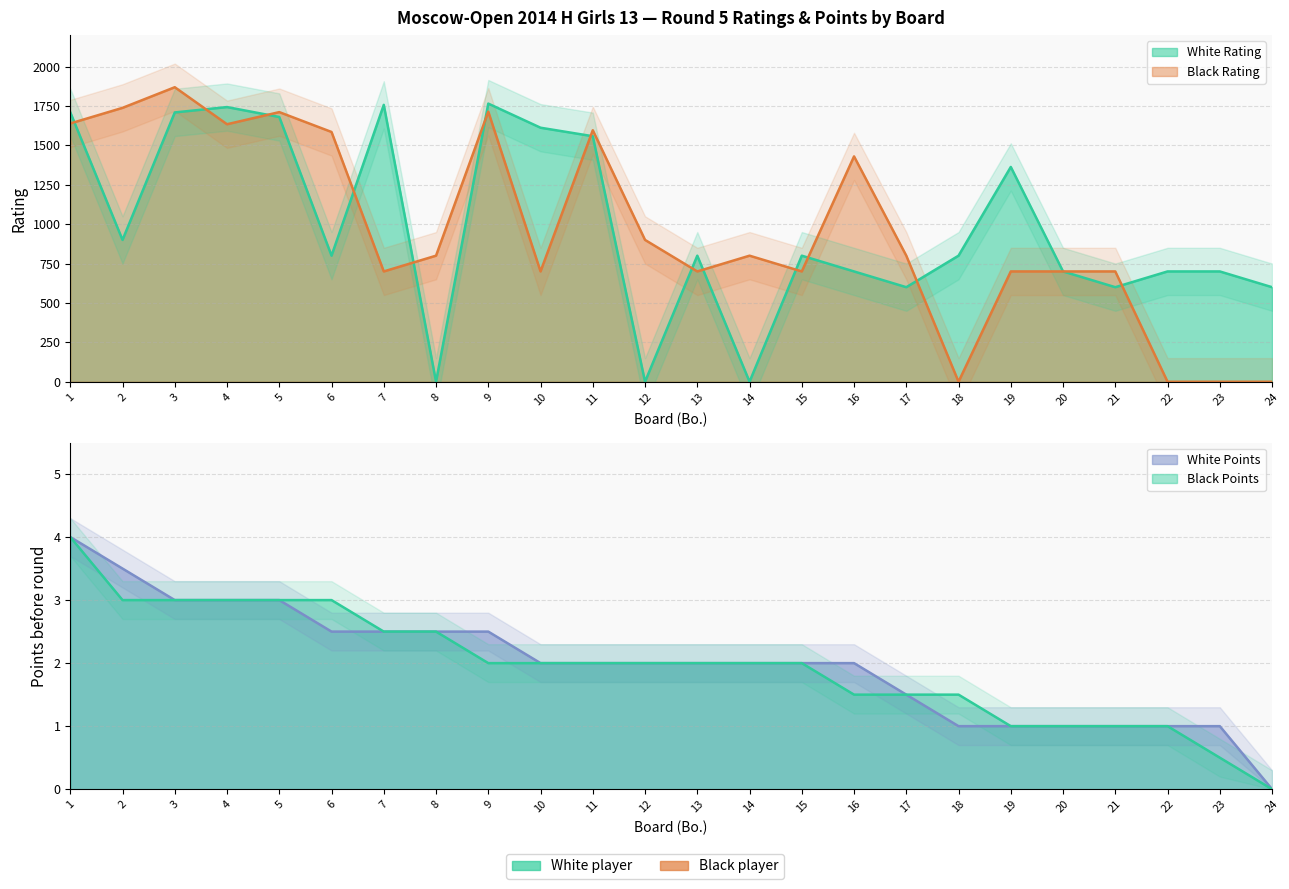

What is the greatest value displayed?

1869.0